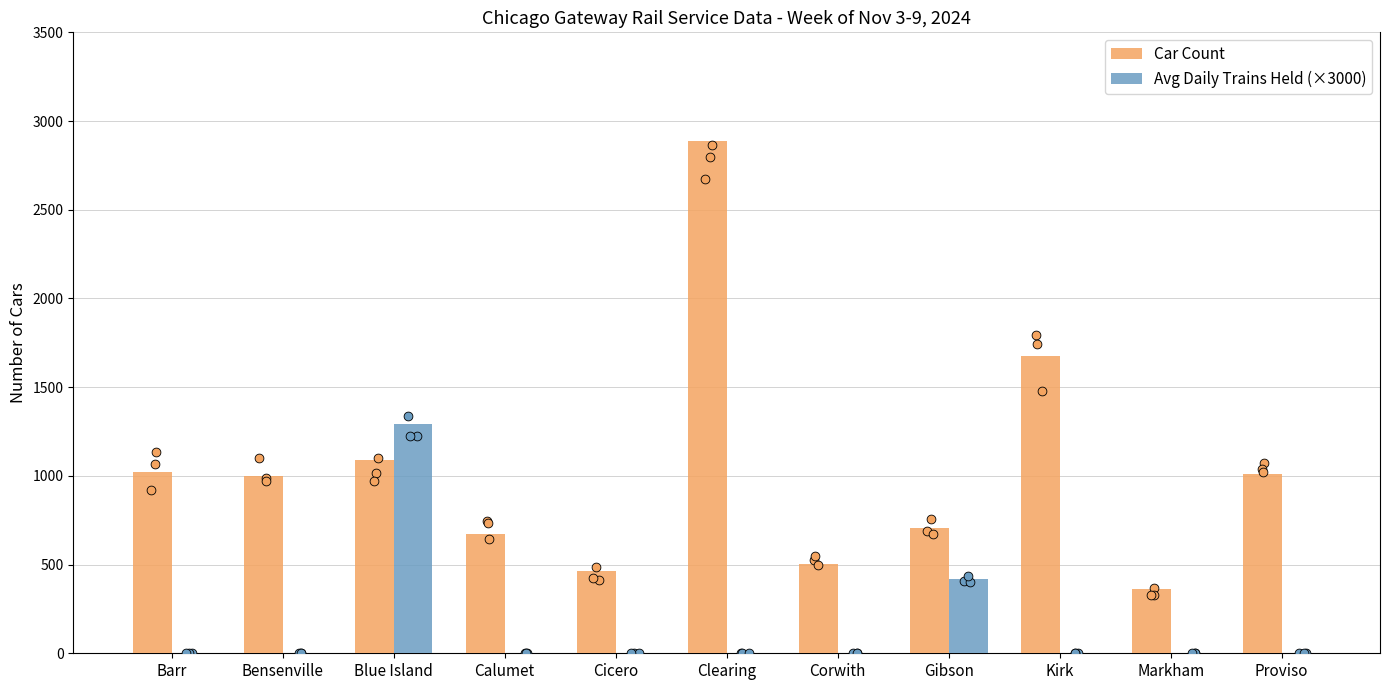

Which series contains the highest Y value?

Car Count